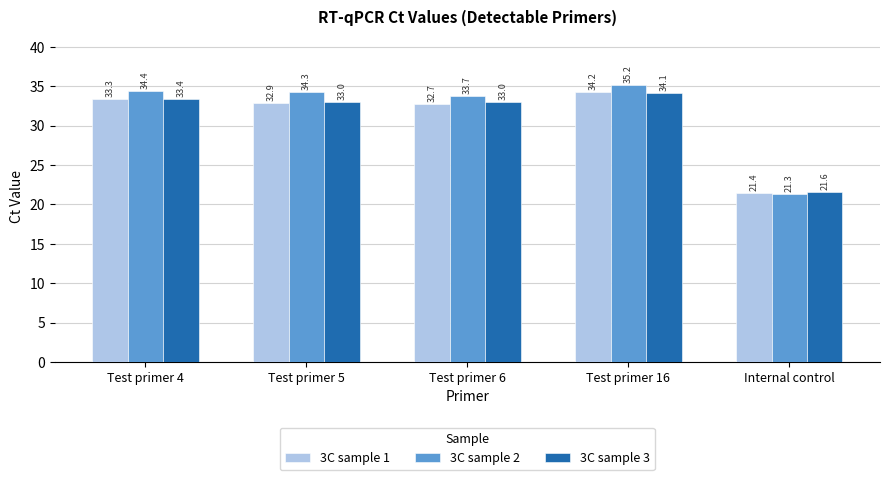

Reading right to left, list all the values displayed in this chart.

3C sample 1: 21.4	34.2	32.7	32.9	33.3
3C sample 2: 21.3	35.2	33.7	34.3	34.4
3C sample 3: 21.6	34.1	33.0	33.0	33.4